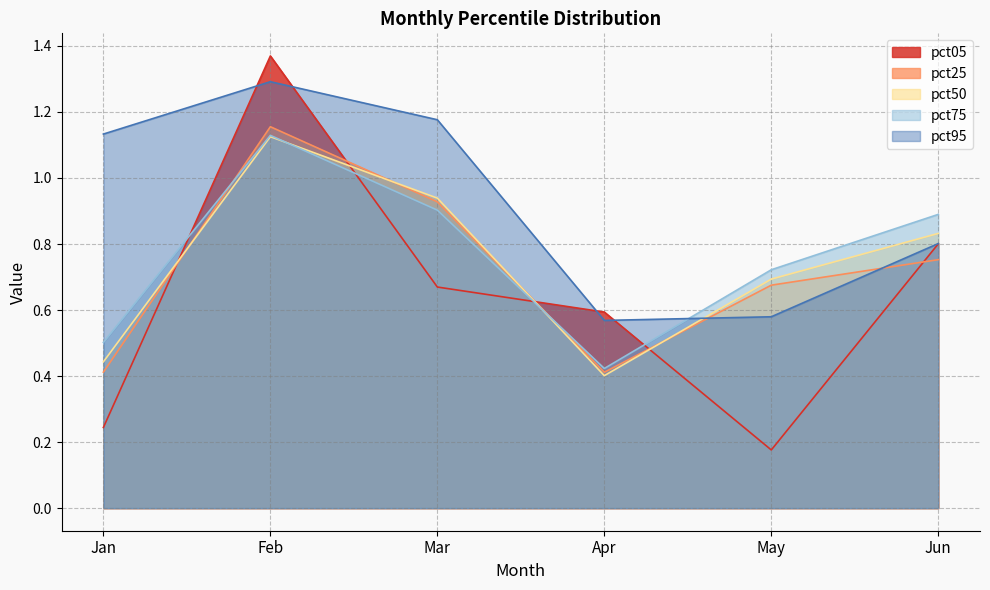

Reading right to left, list all the values displayed in this chart.

pct05: Jun=0.8	May=0.2	Apr=0.6	Mar=0.7	Feb=1.4	Jan=0.2
pct25: Jun=0.8	May=0.7	Apr=0.4	Mar=0.9	Feb=1.2	Jan=0.4
pct50: Jun=0.8	May=0.7	Apr=0.4	Mar=0.9	Feb=1.1	Jan=0.4
pct75: Jun=0.9	May=0.7	Apr=0.4	Mar=0.9	Feb=1.1	Jan=0.5
pct95: Jun=0.8	May=0.6	Apr=0.6	Mar=1.2	Feb=1.3	Jan=1.1